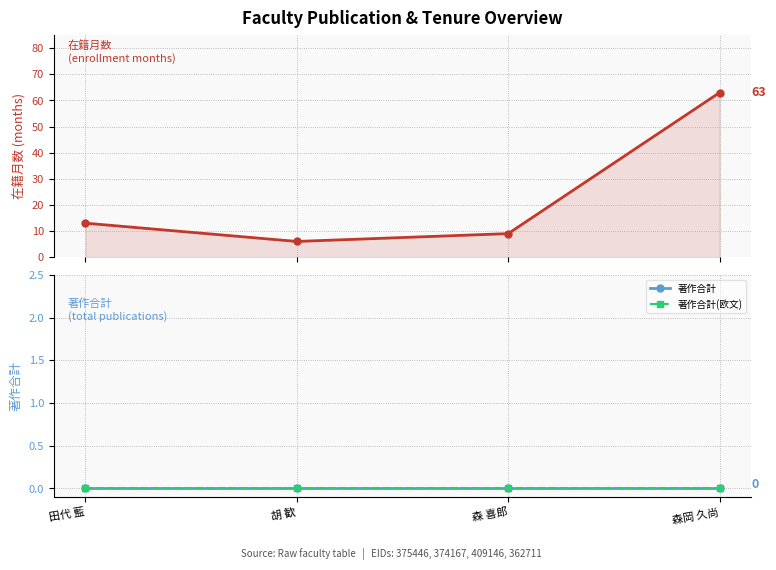

Count the number of categories in the chart.

4